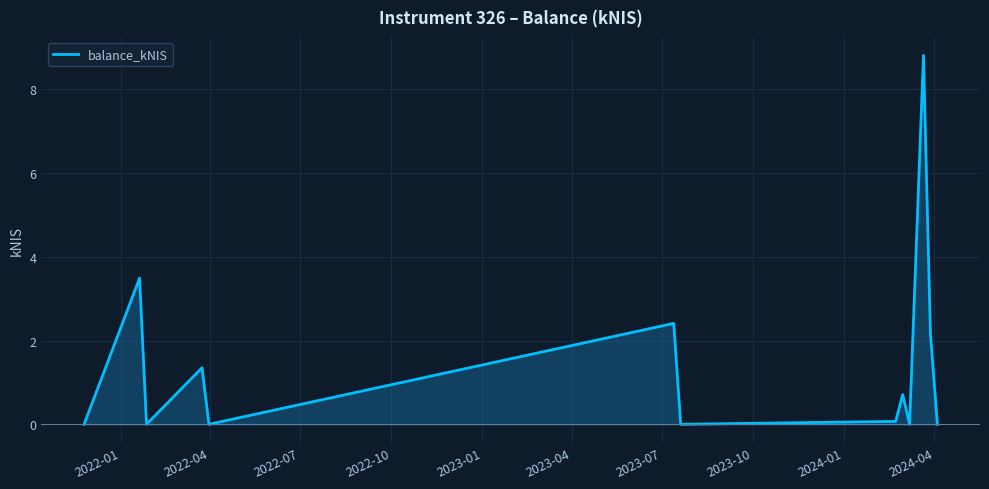

What is the difference between the maximum and minimum values?

8.8